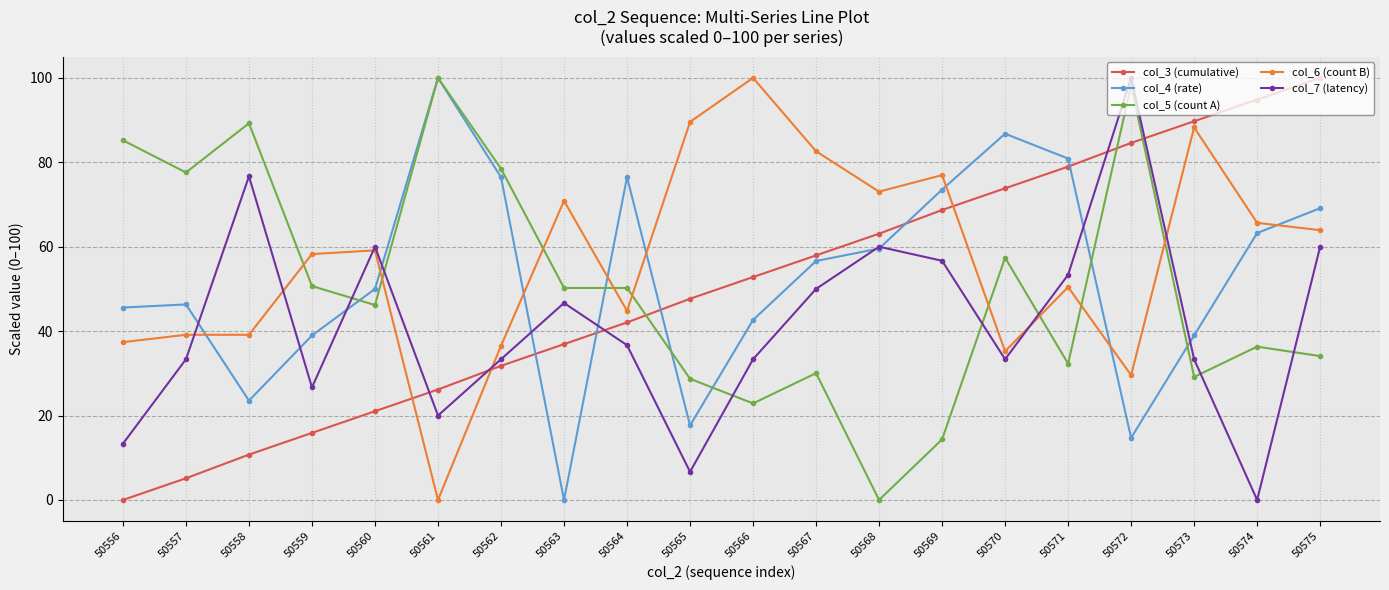

Where is the first local minimum for col_4 (rate)?

50558